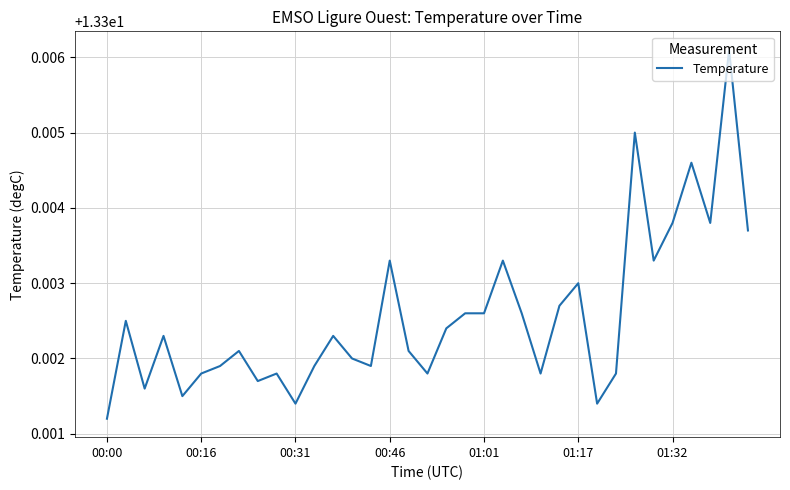

How many lines are shown in the chart?

1